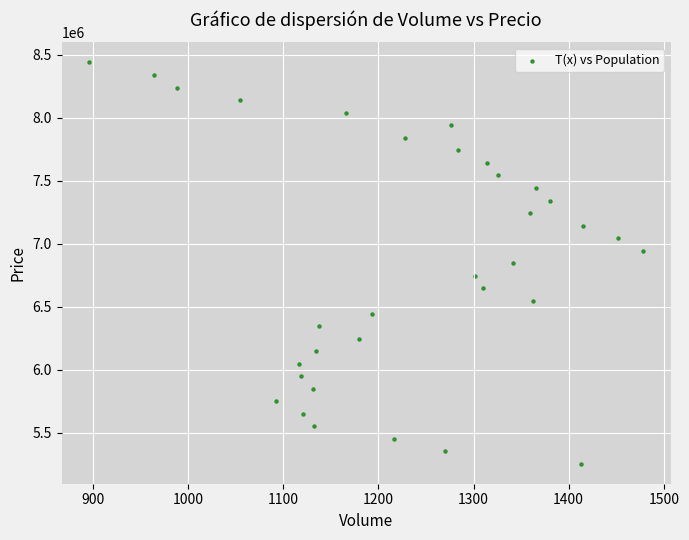

What is the range of Y values (max minus min)?

3183357.5